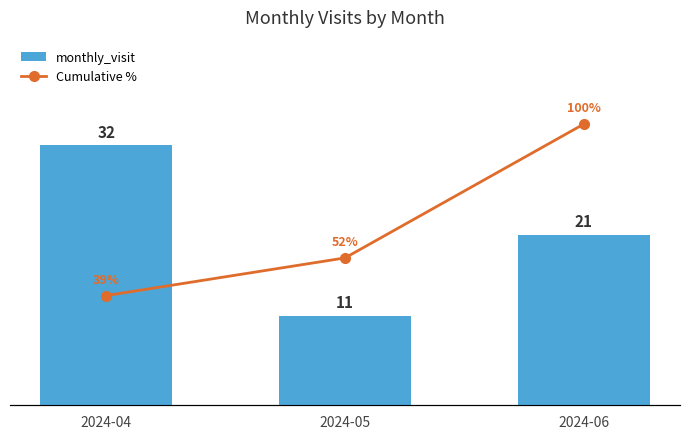

Count the monthly_visit values in the range 11 to 32.

3